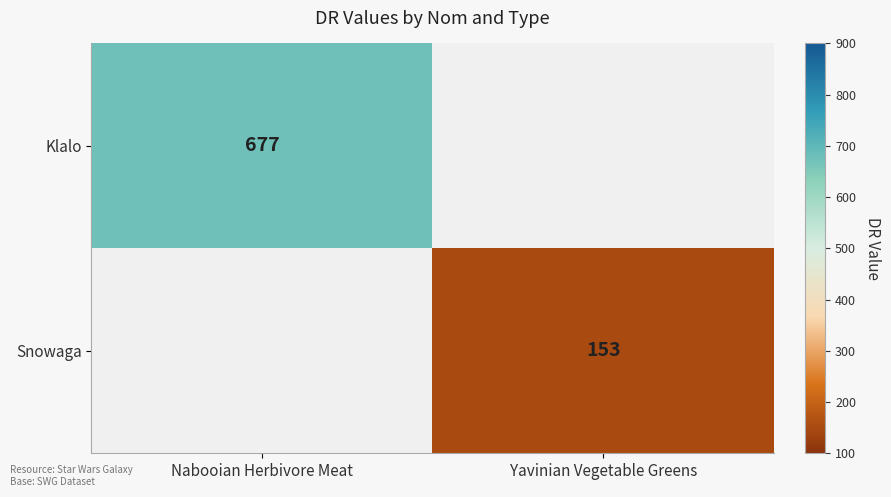

The value of Klalo at Nabooian Herbivore Meat is 677. True or false?

True